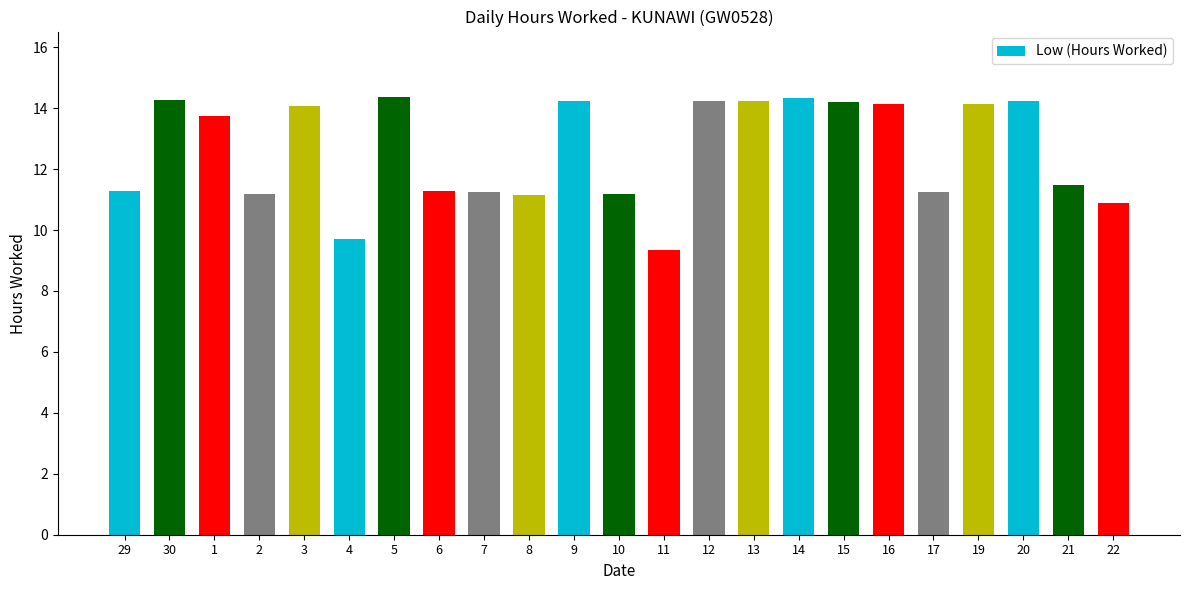

What is the change in value from 3 to 15?

+0.1